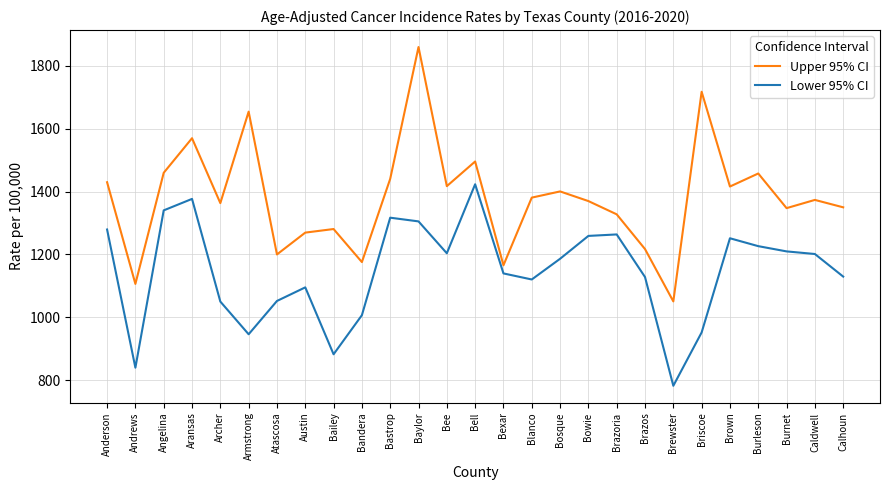

What is the greatest value displayed?

1860.0